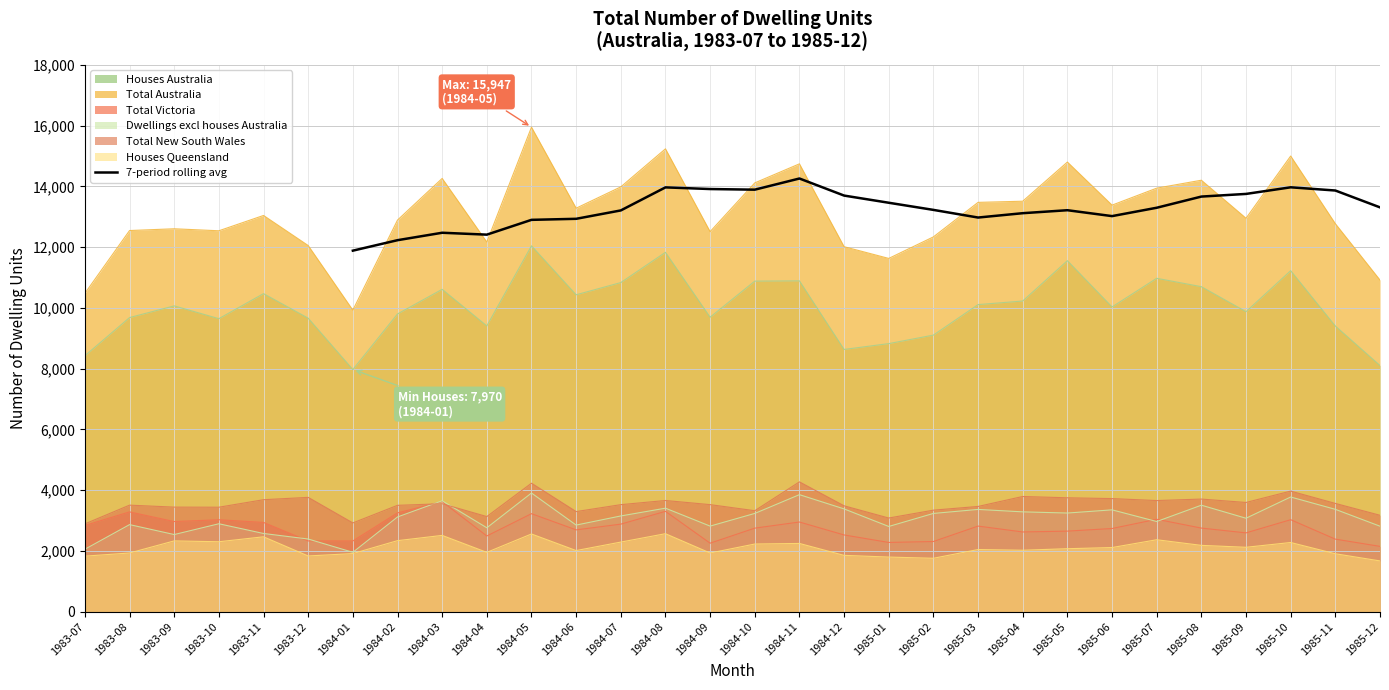

What is the sum of all values?

318598.6